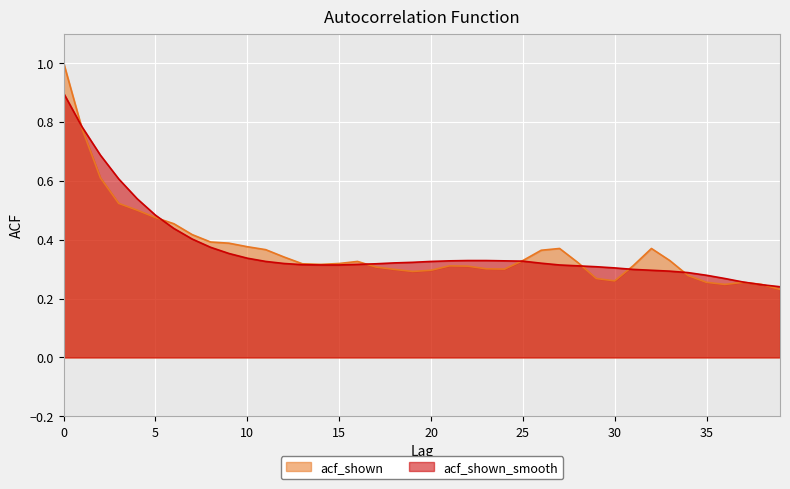

Where is the first local minimum for acf_shown?

14